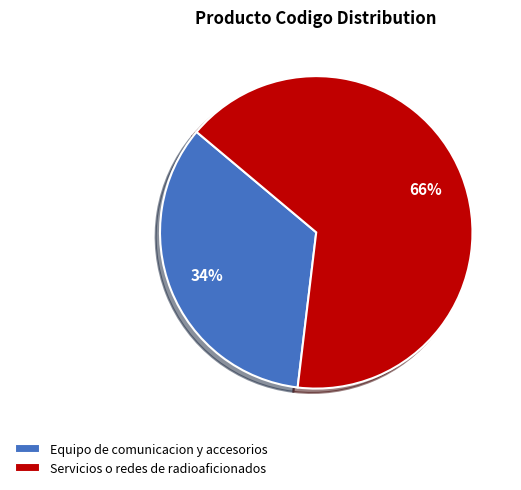

Rank the categories by value from lowest to highest.

Equipo de comunicacion y accesorios, Servicios o redes de radioaficionados